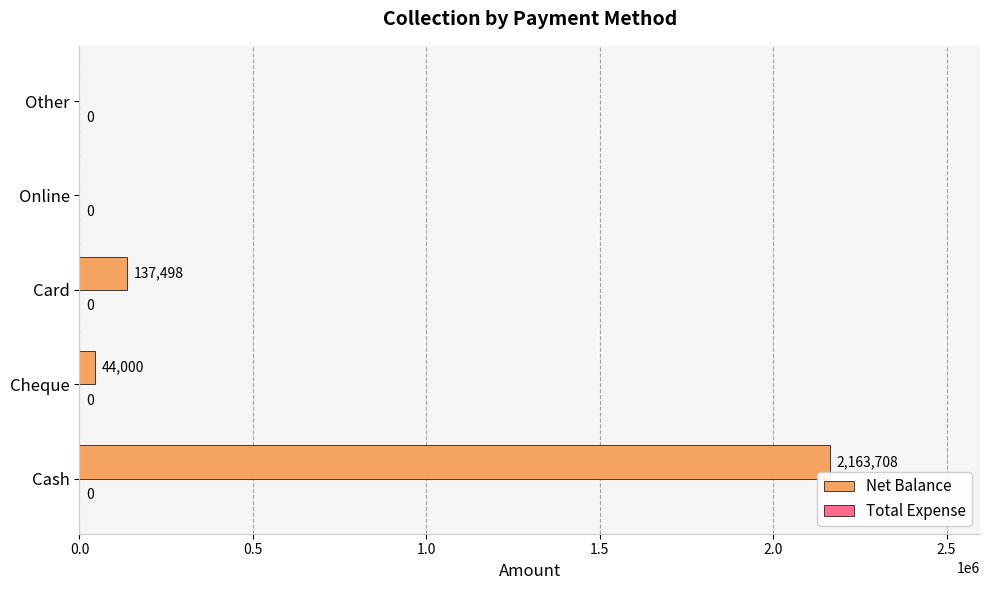

Reading bottom to top, list all the values displayed in this chart.

Cash=2163708	Cheque=44000	Card=137498	Online=0	Other=0